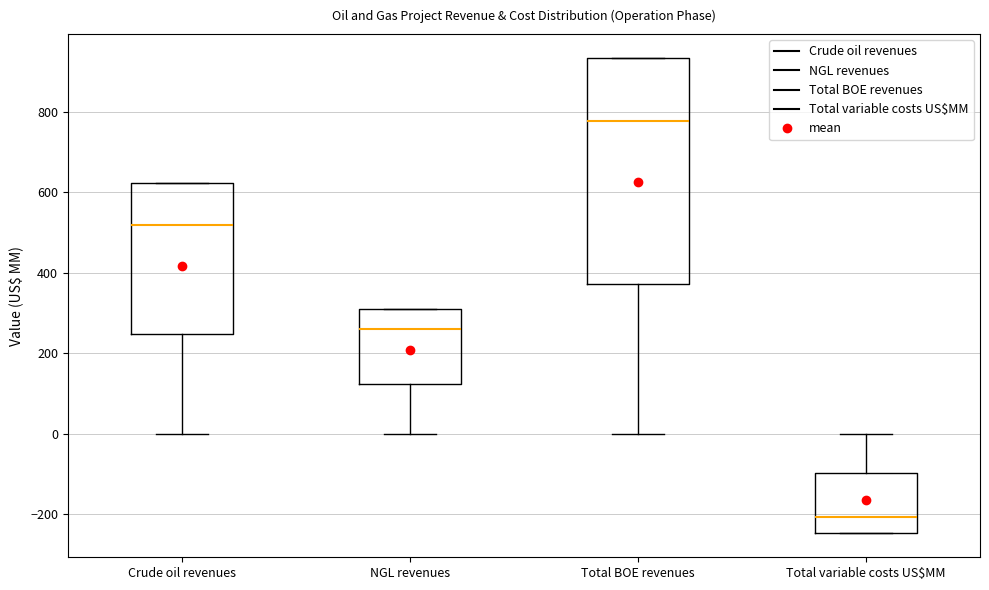

Where does the median line of the box for Crude oil revenues sit on the y-axis? The values are not printed on the chart, so give them approximately, as read against the axis.

520